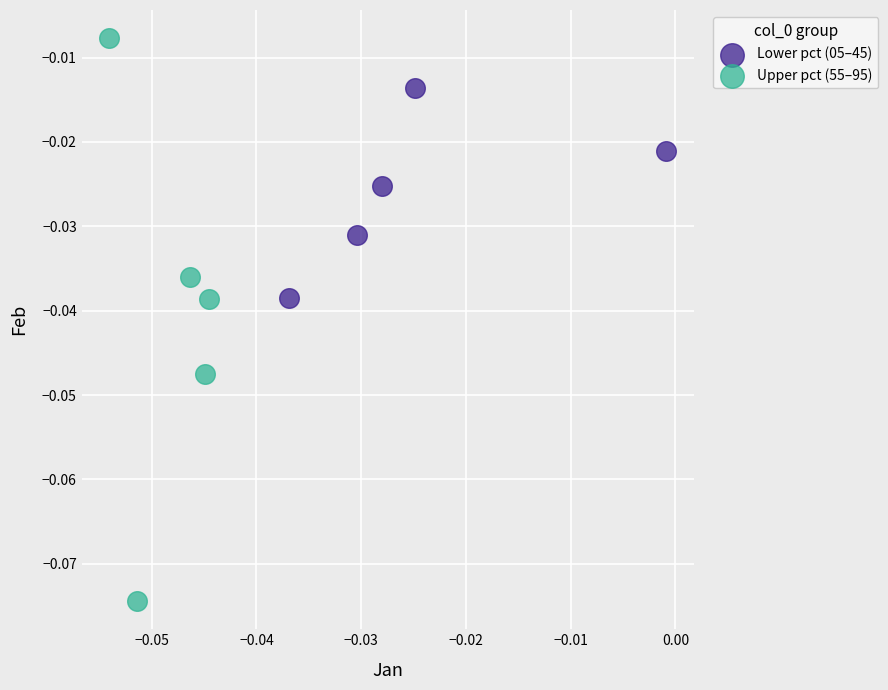

Which series reaches the minimum Y coordinate?

Upper pct (55–95)